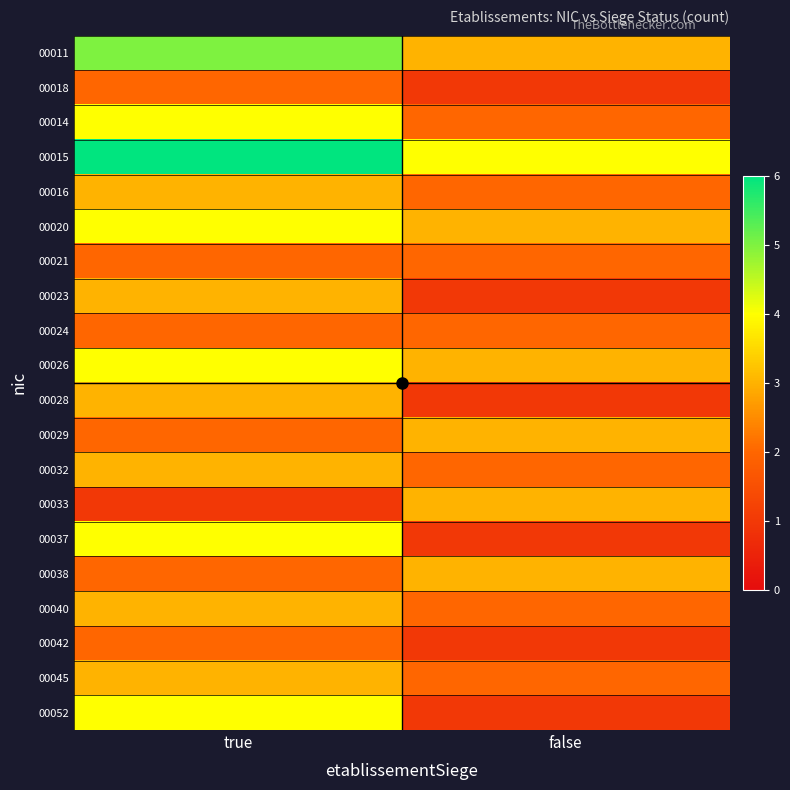

At how many categories does at least one series exceed 2?

2